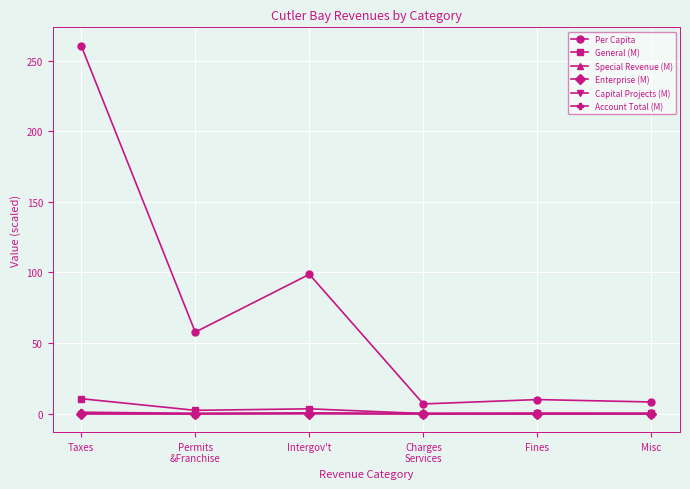

True or false: Capital Projects (M) and Per Capita cross at least once.

False